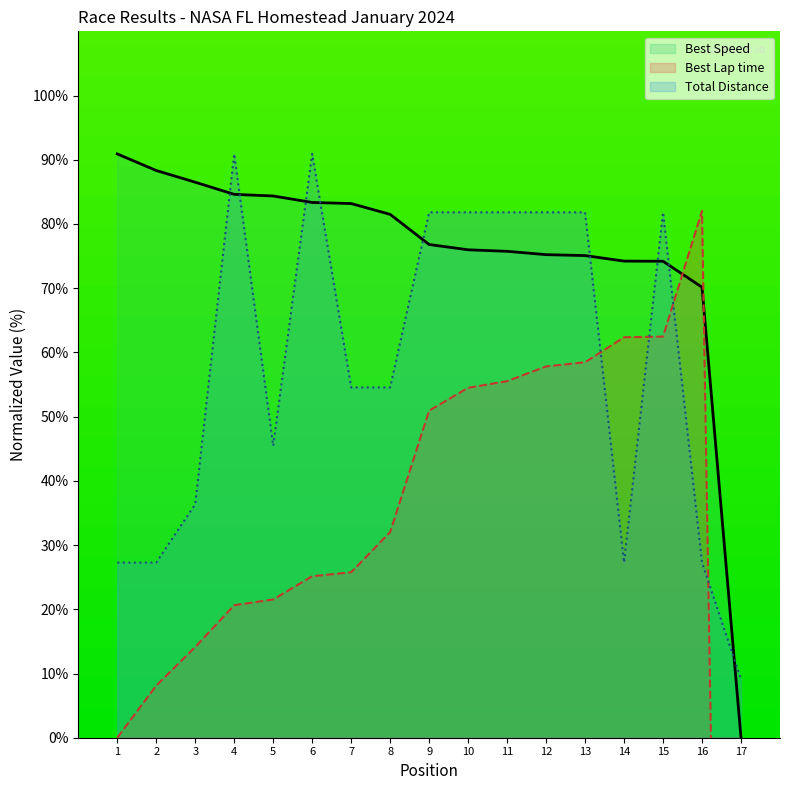

True or false: Best Speed has more than 0 points higher than both neighbors.

False